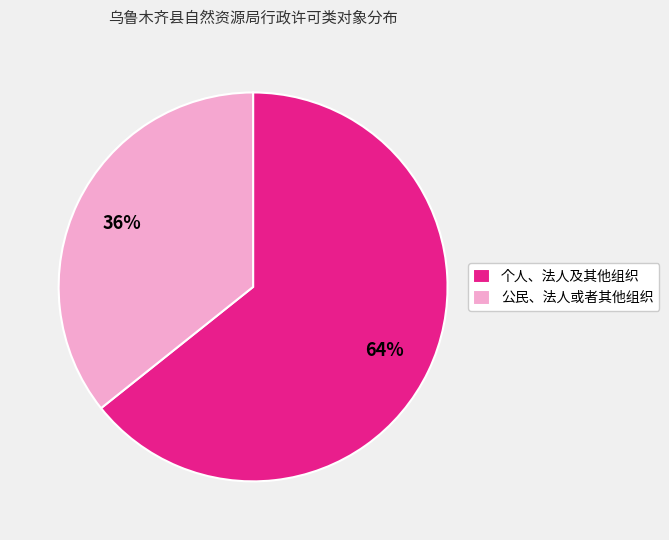

To the nearest percent, what portion does 个人、法人及其他组织 represent?

64%